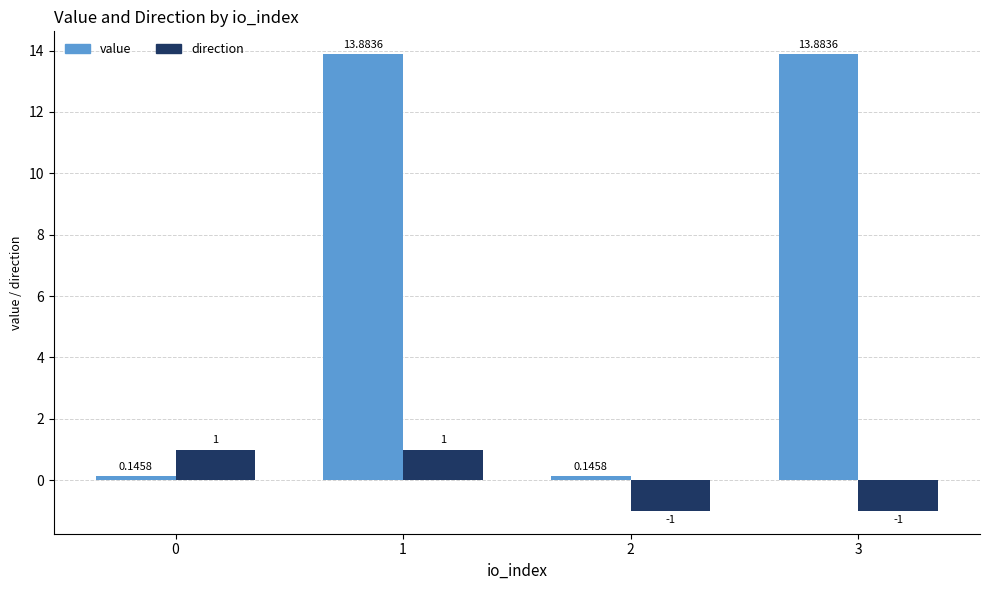

True or false: direction has a value of 1.0 at 0.

True